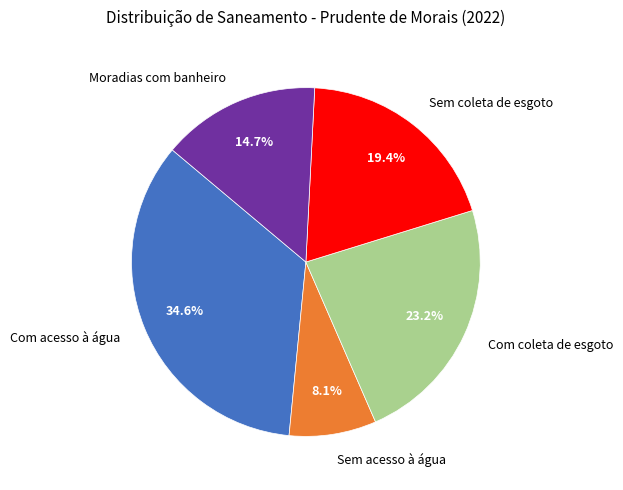

Between Com coleta de esgoto and Com acesso à água, which is larger?

Com acesso à água